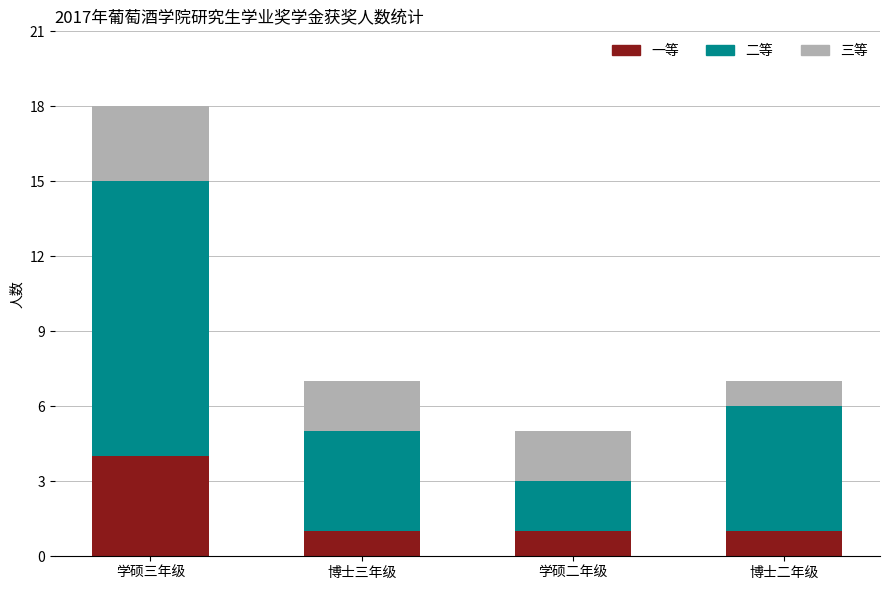

What is the highest value of the 一等 series?

4